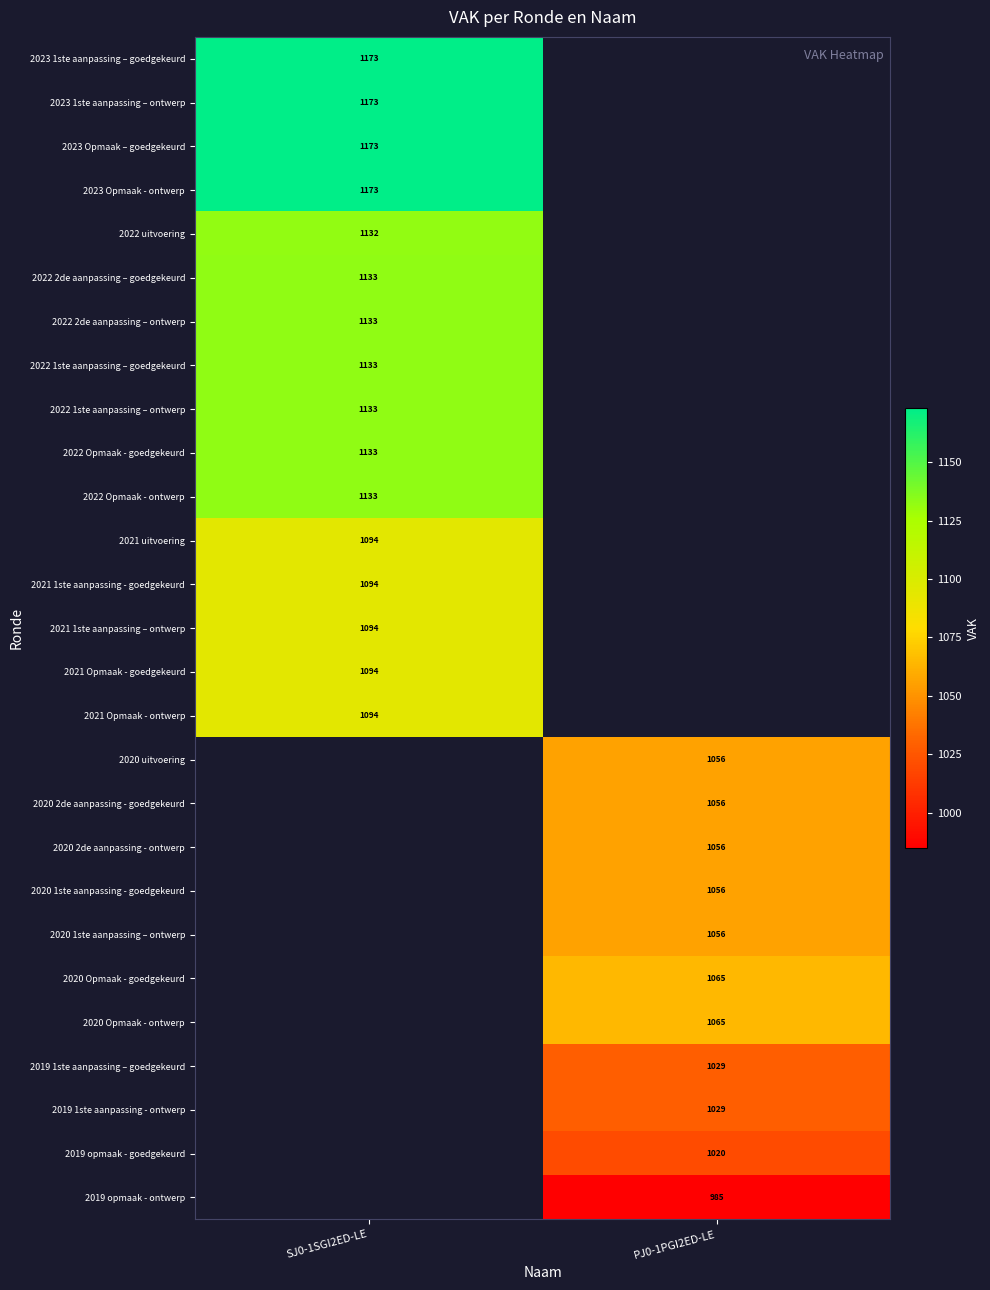

What is the difference between the highest and lowest values at SJ0-1SGI2ED-LE?

79.0